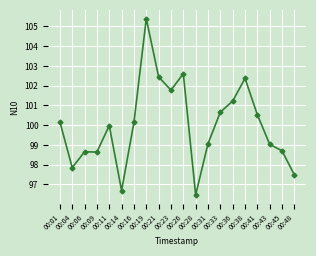

What is the sum of all values?

1999.9